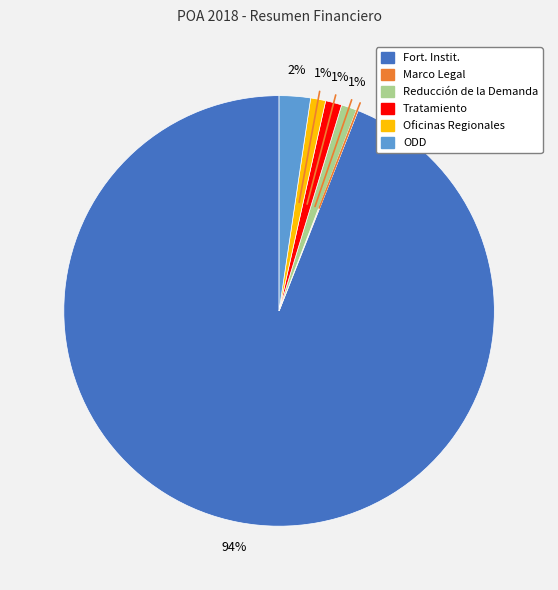

Does any single category account for the majority?

Yes